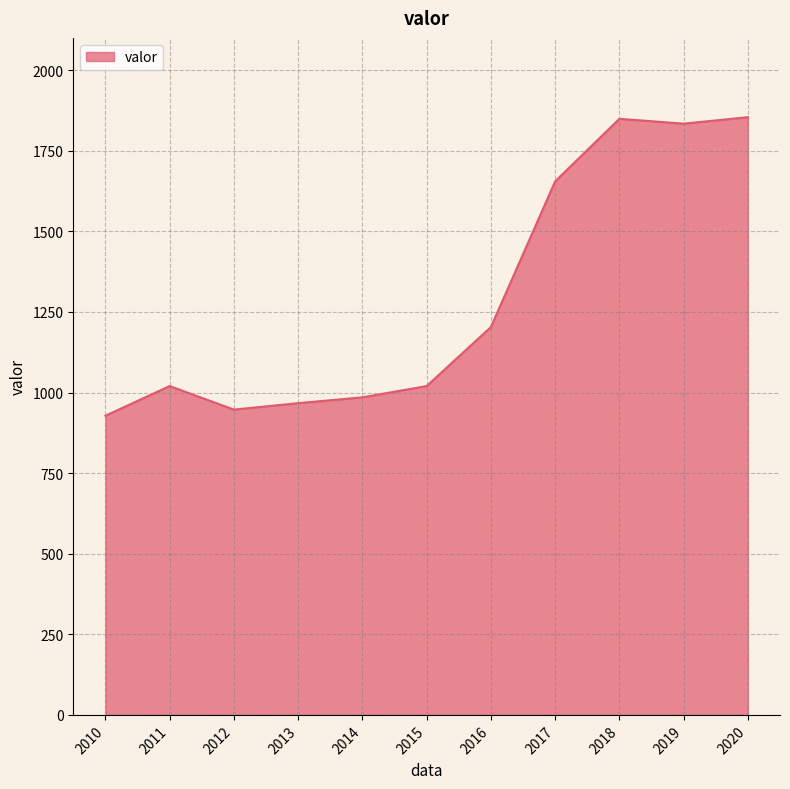

Is it true that the value at 2011 is 1020?

True